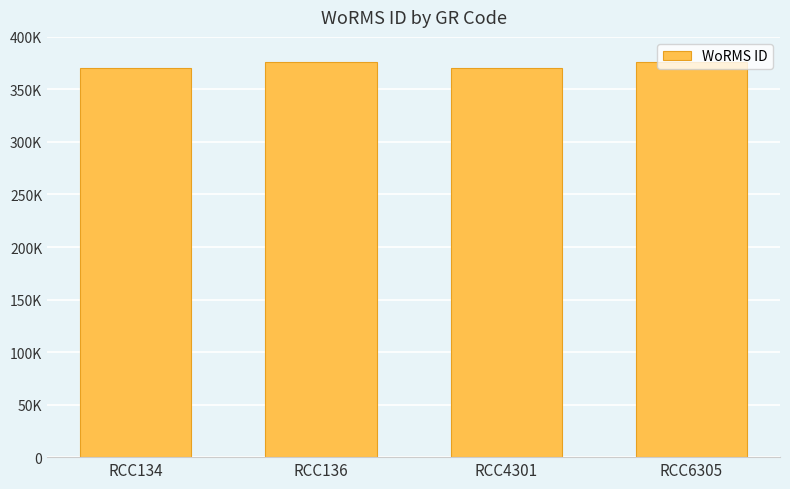

What is the maximum value shown in the chart?

375880